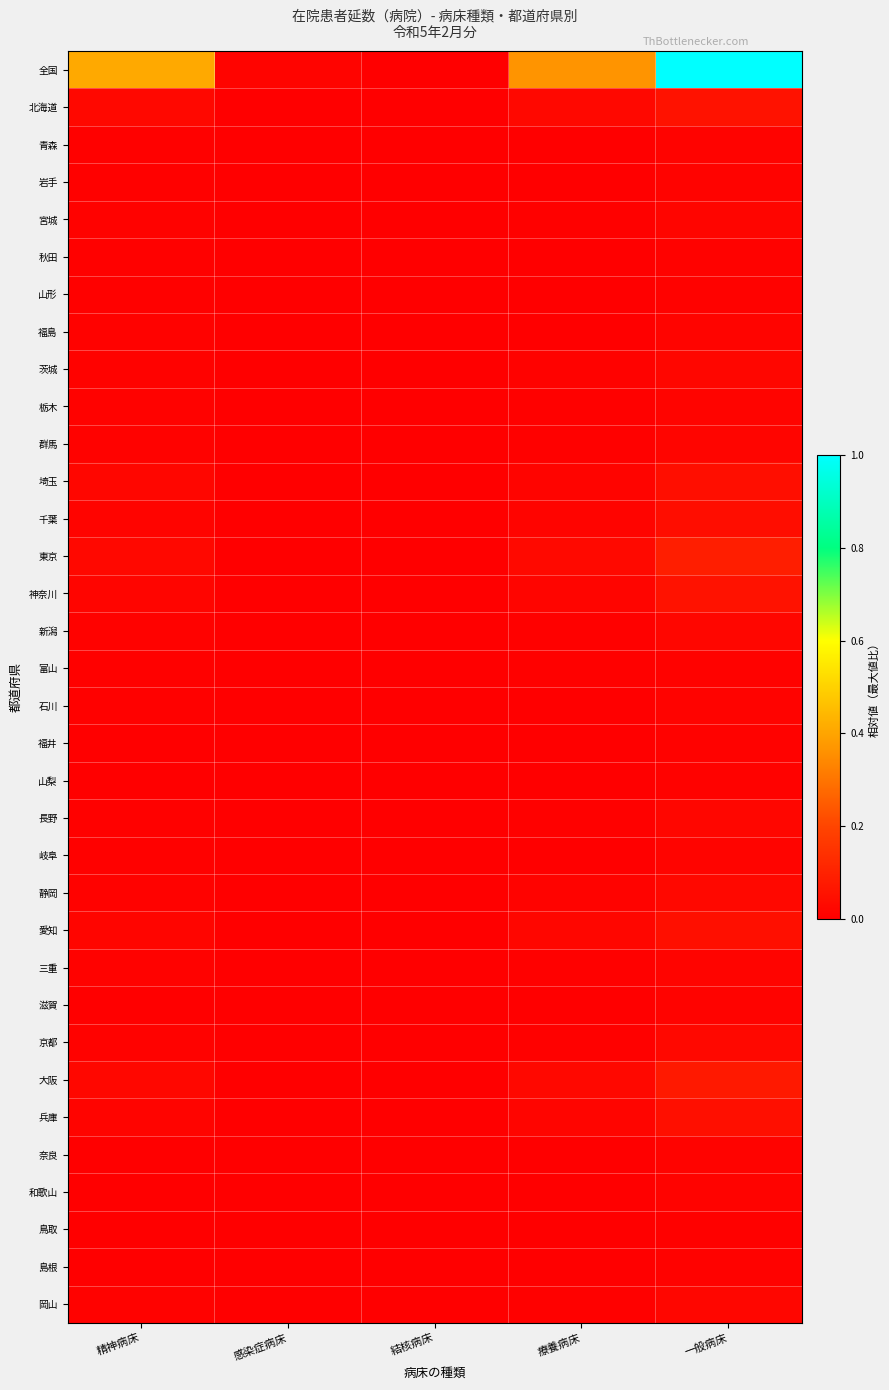

Reading left to right, what are all the values shown in this chart?

全国: 精神病床=0.4	感染症病床=0.0	結核病床=0.0	療養病床=0.4	一般病床=1.0
北海道: 精神病床=0.0	感染症病床=0.0	結核病床=0.0	療養病床=0.0	一般病床=0.1
青森: 精神病床=0.0	感染症病床=0.0	結核病床=0.0	療養病床=0.0	一般病床=0.0
岩手: 精神病床=0.0	感染症病床=0.0	結核病床=0.0	療養病床=0.0	一般病床=0.0
宮城: 精神病床=0.0	感染症病床=0.0	結核病床=0.0	療養病床=0.0	一般病床=0.0
秋田: 精神病床=0.0	感染症病床=0.0	結核病床=0.0	療養病床=0.0	一般病床=0.0
山形: 精神病床=0.0	感染症病床=0.0	結核病床=0.0	療養病床=0.0	一般病床=0.0
福島: 精神病床=0.0	感染症病床=0.0	結核病床=0.0	療養病床=0.0	一般病床=0.0
茨城: 精神病床=0.0	感染症病床=0.0	結核病床=0.0	療養病床=0.0	一般病床=0.0
栃木: 精神病床=0.0	感染症病床=0.0	結核病床=0.0	療養病床=0.0	一般病床=0.0
群馬: 精神病床=0.0	感染症病床=0.0	結核病床=0.0	療養病床=0.0	一般病床=0.0
埼玉: 精神病床=0.0	感染症病床=0.0	結核病床=0.0	療養病床=0.0	一般病床=0.0
千葉: 精神病床=0.0	感染症病床=0.0	結核病床=0.0	療養病床=0.0	一般病床=0.0
東京: 精神病床=0.0	感染症病床=0.0	結核病床=0.0	療養病床=0.0	一般病床=0.1
神奈川: 精神病床=0.0	感染症病床=0.0	結核病床=0.0	療養病床=0.0	一般病床=0.1
新潟: 精神病床=0.0	感染症病床=0.0	結核病床=0.0	療養病床=0.0	一般病床=0.0
富山: 精神病床=0.0	感染症病床=0.0	結核病床=0.0	療養病床=0.0	一般病床=0.0
石川: 精神病床=0.0	感染症病床=0.0	結核病床=0.0	療養病床=0.0	一般病床=0.0
福井: 精神病床=0.0	感染症病床=0.0	結核病床=0.0	療養病床=0.0	一般病床=0.0
山梨: 精神病床=0.0	感染症病床=0.0	結核病床=0.0	療養病床=0.0	一般病床=0.0
長野: 精神病床=0.0	感染症病床=0.0	結核病床=0.0	療養病床=0.0	一般病床=0.0
岐阜: 精神病床=0.0	感染症病床=0.0	結核病床=0.0	療養病床=0.0	一般病床=0.0
静岡: 精神病床=0.0	感染症病床=0.0	結核病床=0.0	療養病床=0.0	一般病床=0.0
愛知: 精神病床=0.0	感染症病床=0.0	結核病床=0.0	療養病床=0.0	一般病床=0.0
三重: 精神病床=0.0	感染症病床=0.0	結核病床=0.0	療養病床=0.0	一般病床=0.0
滋賀: 精神病床=0.0	感染症病床=0.0	結核病床=0.0	療養病床=0.0	一般病床=0.0
京都: 精神病床=0.0	感染症病床=0.0	結核病床=0.0	療養病床=0.0	一般病床=0.0
大阪: 精神病床=0.0	感染症病床=0.0	結核病床=0.0	療養病床=0.0	一般病床=0.1
兵庫: 精神病床=0.0	感染症病床=0.0	結核病床=0.0	療養病床=0.0	一般病床=0.0
奈良: 精神病床=0.0	感染症病床=0.0	結核病床=0.0	療養病床=0.0	一般病床=0.0
和歌山: 精神病床=0.0	感染症病床=0.0	結核病床=0.0	療養病床=0.0	一般病床=0.0
鳥取: 精神病床=0.0	感染症病床=0.0	結核病床=0.0	療養病床=0.0	一般病床=0.0
島根: 精神病床=0.0	感染症病床=0.0	結核病床=0.0	療養病床=0.0	一般病床=0.0
岡山: 精神病床=0.0	感染症病床=0.0	結核病床=0.0	療養病床=0.0	一般病床=0.0